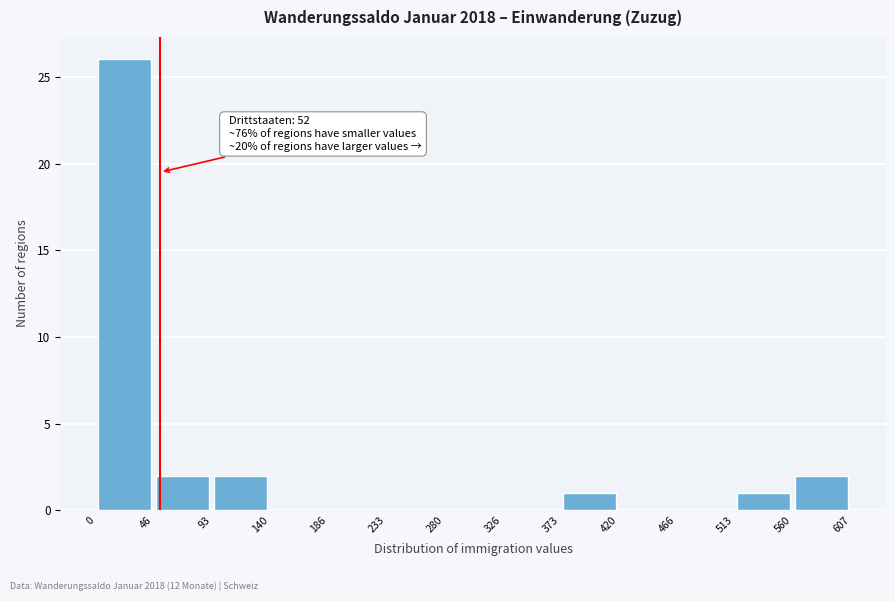

Which range on the x-axis has the tallest bar?

0 to 46